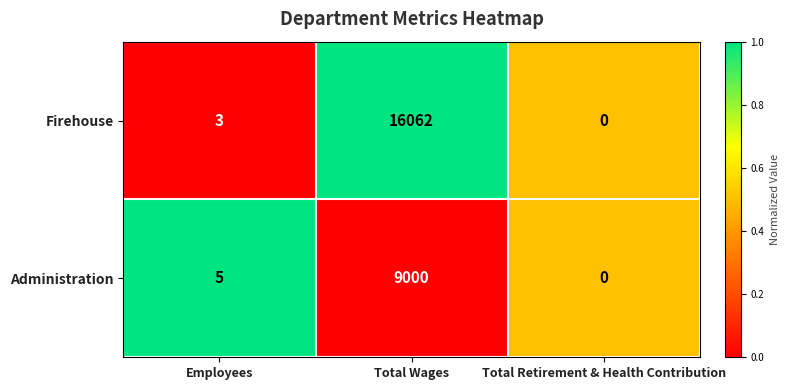

What is the total value across all series at Total Retirement & Health Contribution?

0